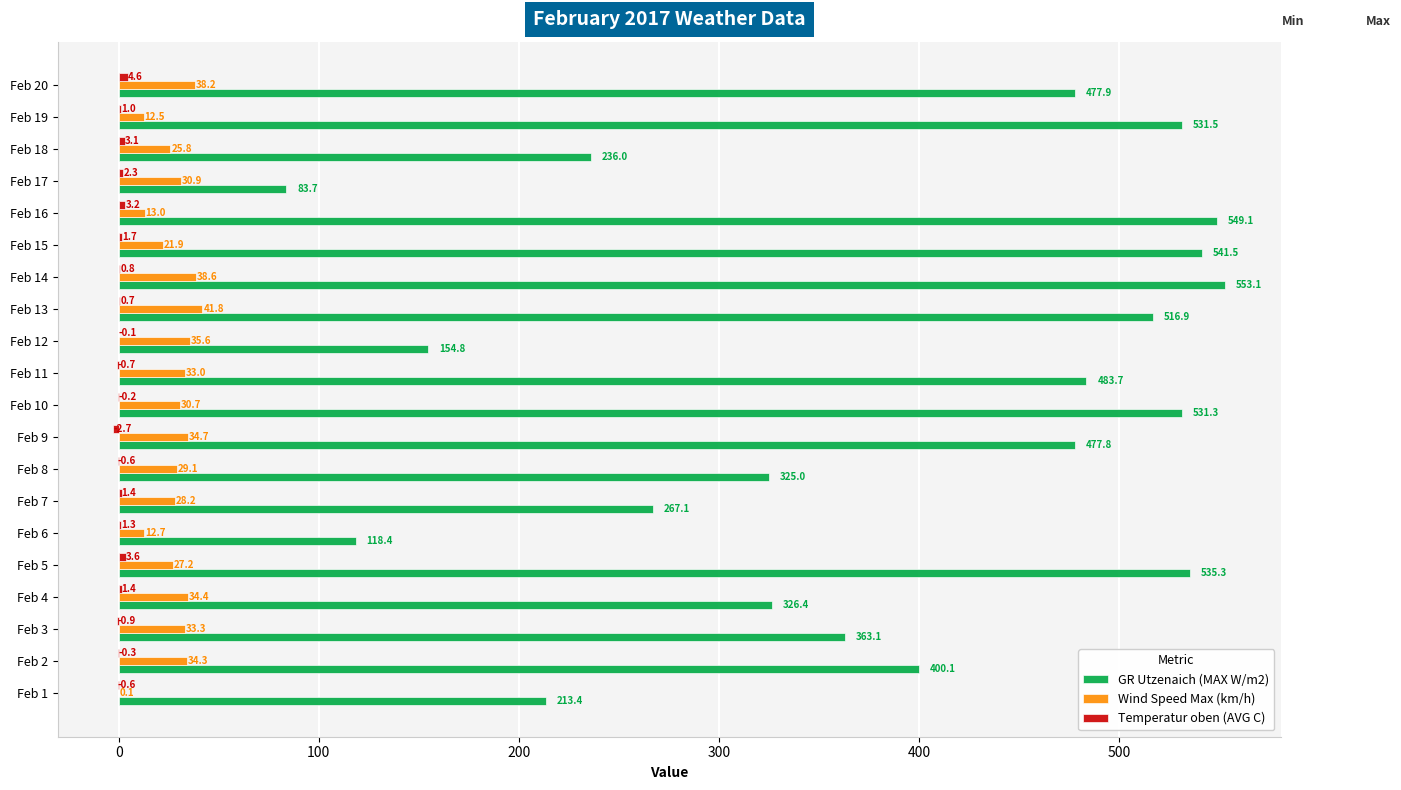

At which label does GR Utzenaich (MAX W/m2) reach its peak?

Feb 14